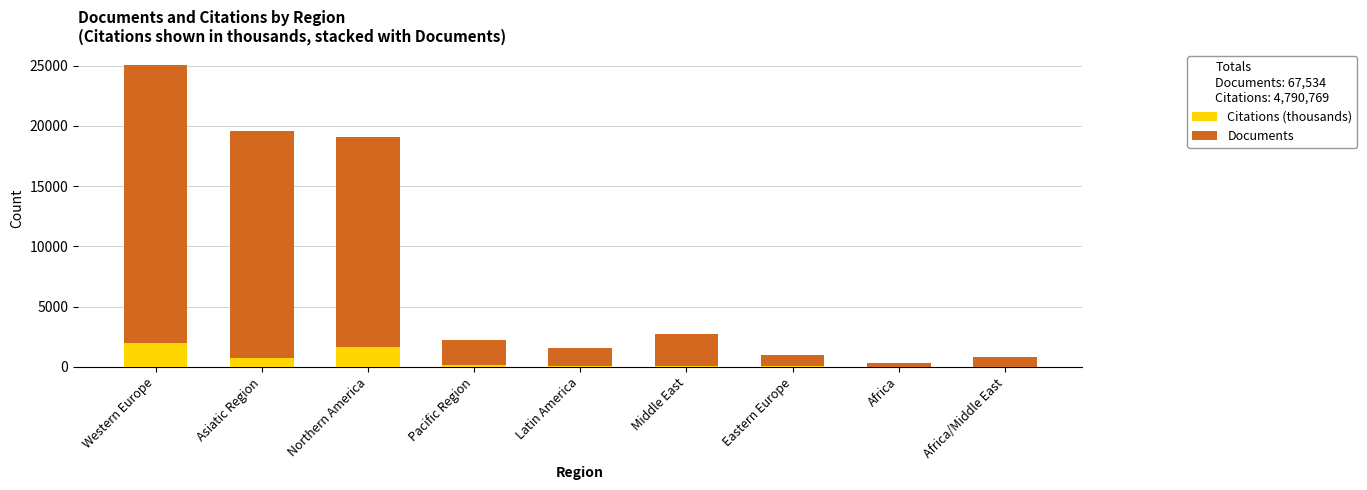

What is the maximum value for Citations (thousands)?

1940.7